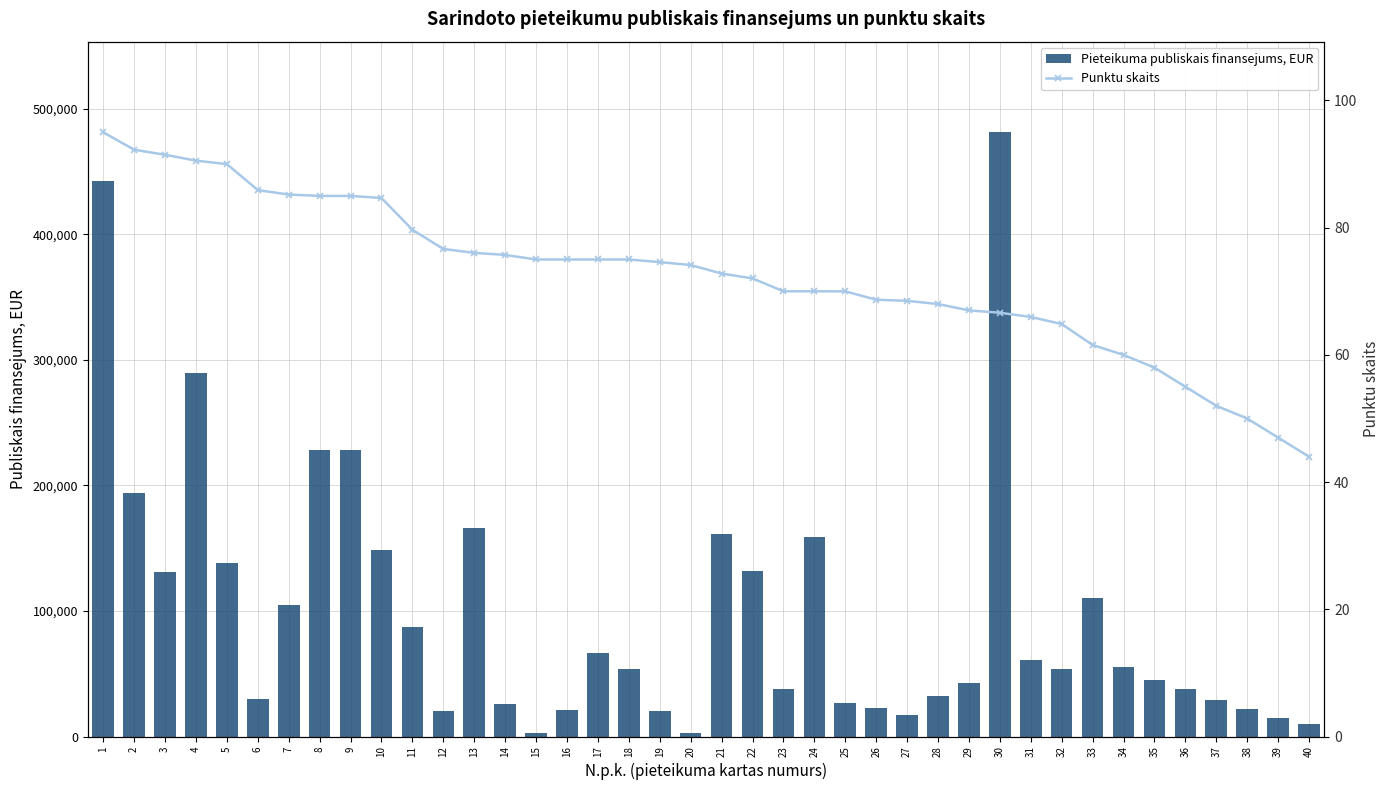

Reading right to left, transcribe all the data shown in this chart.

Pieteikuma publiskais finansejums, EUR: 10000.0	15000.0	22000.0	29000.0	38000.0	45000.0	55000.0	110324.5	54165.0	61230.0	481348.6	42679.0	32185.3	17250.0	23028.3	26950.0	158650.0	37580.0	132009.3	161025.0	3042.7	20226.3	53405.0	66780.0	21038.0	2450.0	26244.5	166198.2	20437.3	86852.6	148814.8	228433.0	228267.0	104956.6	30250.0	138393.5	289820.0	130671.6	194043.4	442188.0
Punktu skaits: 44.0	47.0	50.0	52.0	55.0	58.0	60.0	61.6	64.8	66.0	66.6	67.0	68.0	68.5	68.7	70.0	70.0	70.0	72.0	72.8	74.1	74.6	75.0	75.0	75.0	75.0	75.7	76.0	76.7	79.7	84.7	85.0	85.0	85.2	85.9	90.0	90.5	91.5	92.3	95.0